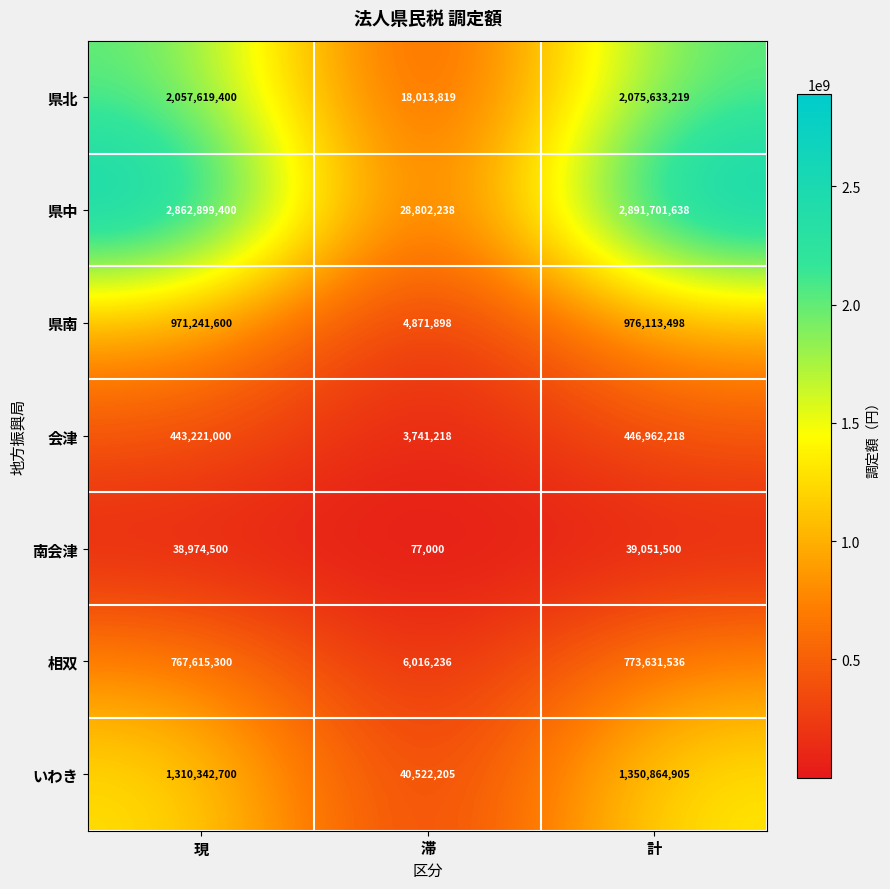

What is the average value of the いわき series?

900576603